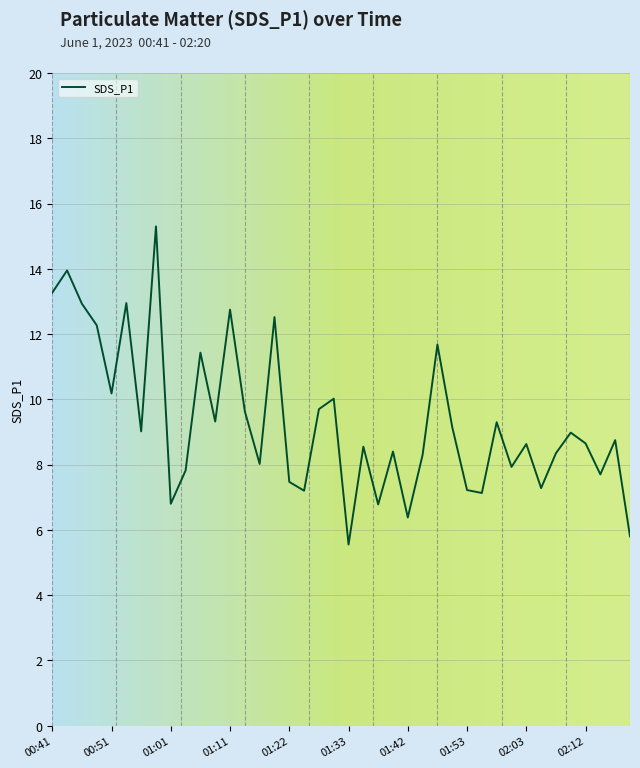

What is the greatest value displayed?

15.3